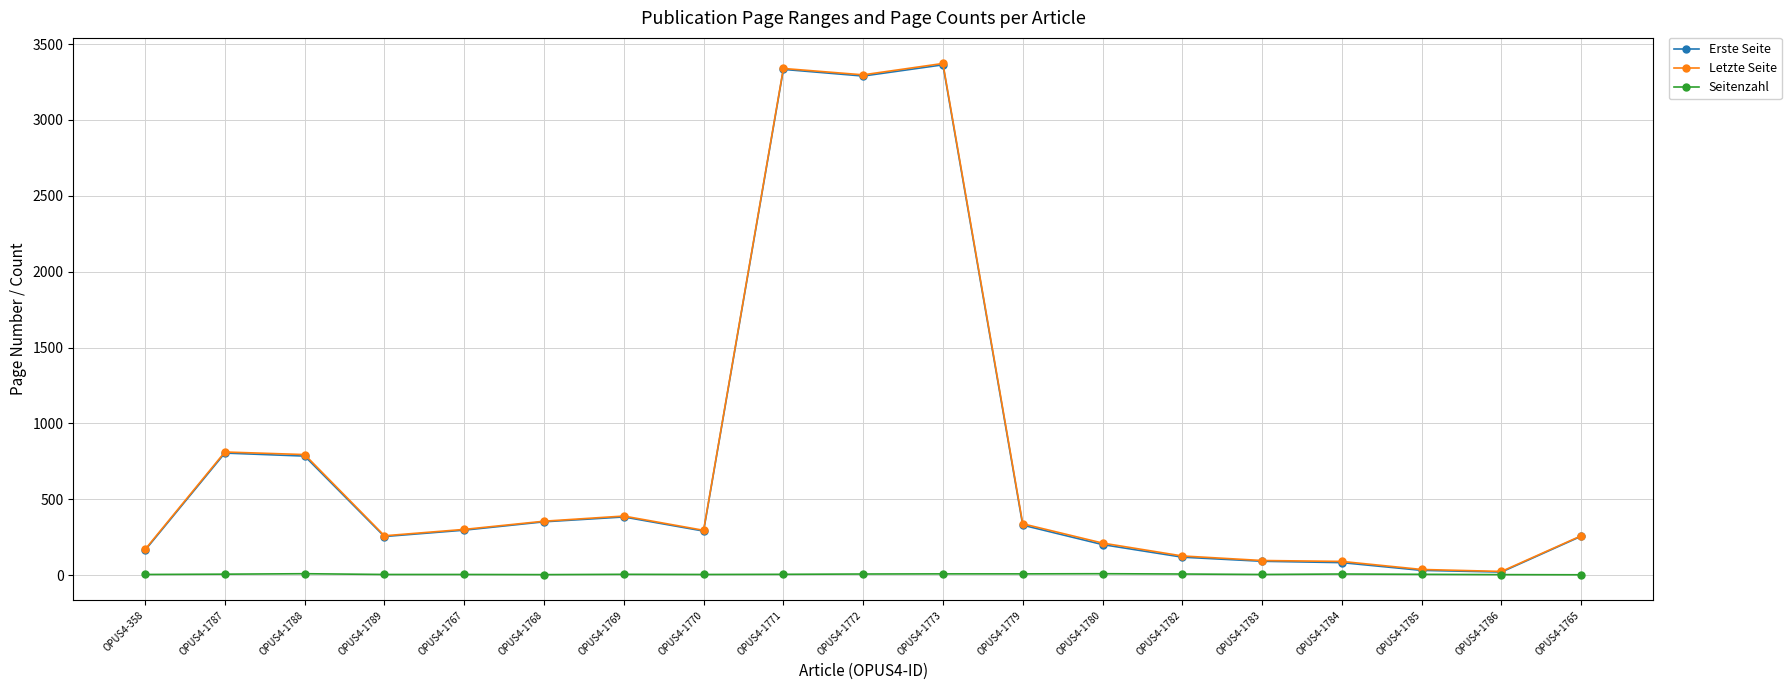

Which series changed the most between OPUS4-1773 and OPUS4-1785?

Letzte Seite